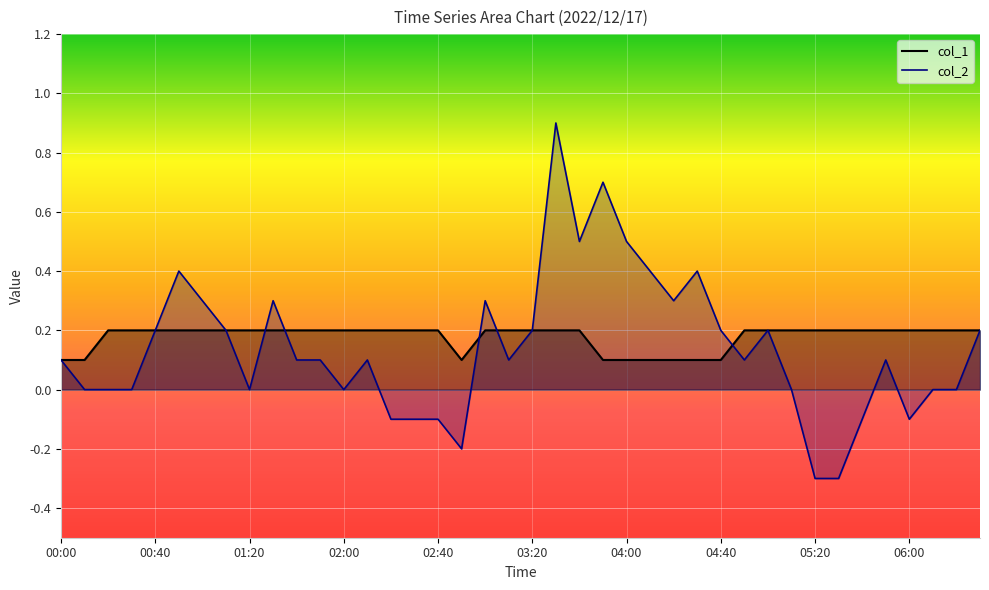

At how many categories does at least one series exceed 0?

40